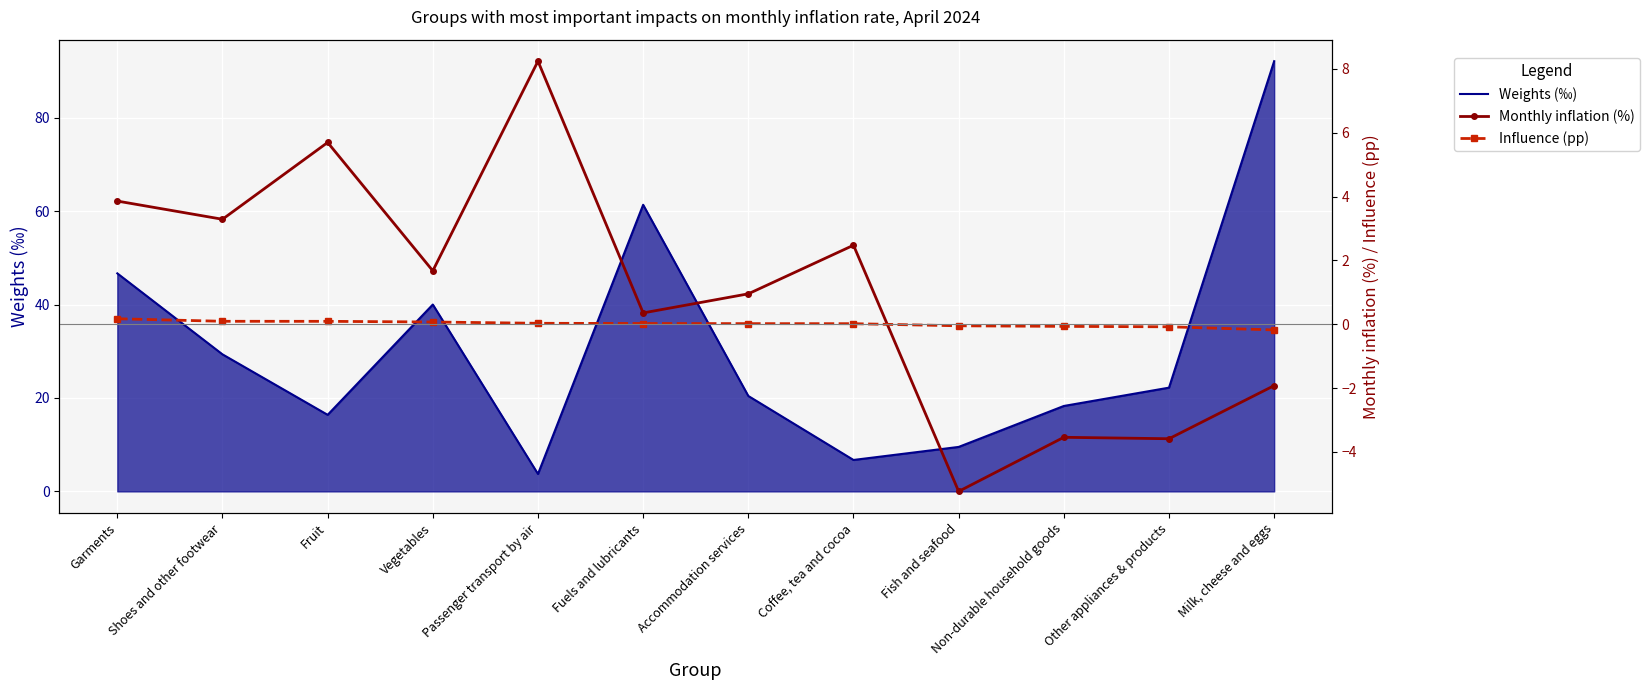

Reading left to right, transcribe all the data shown in this chart.

Weights (‰): 46.7	29.3	16.4	40.0	3.7	61.4	20.4	6.7	9.5	18.3	22.2	92.1
Monthly inflation (%): 3.9	3.3	5.7	1.7	8.2	0.4	1.0	2.5	-5.2	-3.5	-3.6	-1.9
Influence (pp): 0.2	0.1	0.1	0.1	0.0	0.0	0.0	0.0	-0.0	-0.1	-0.1	-0.2